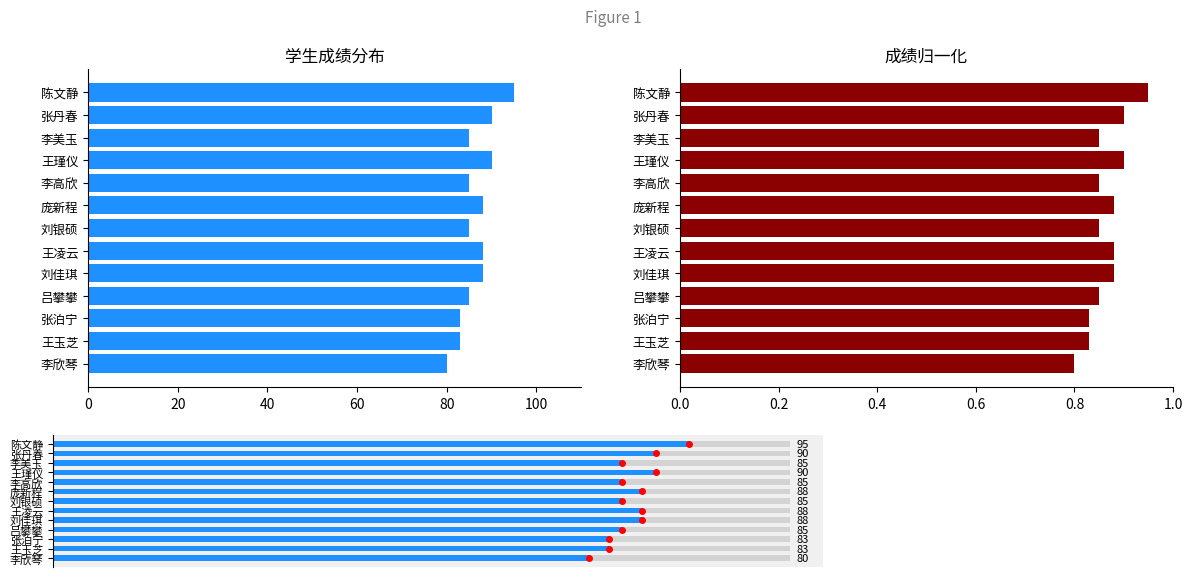

The value of 一.1(100分) at 王玉芝 is 42.1. True or false?

False